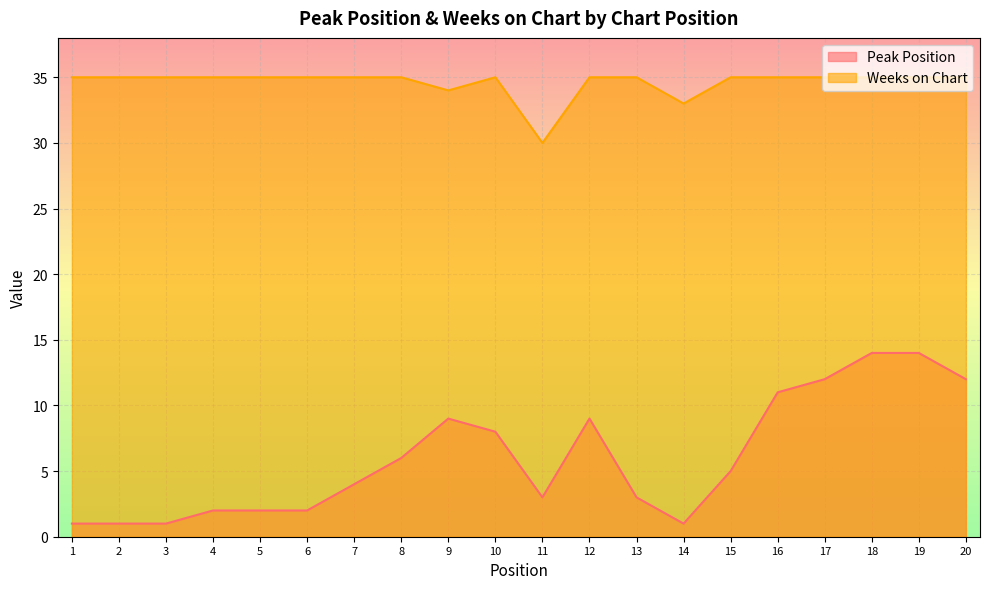

What is the smallest value displayed?

1